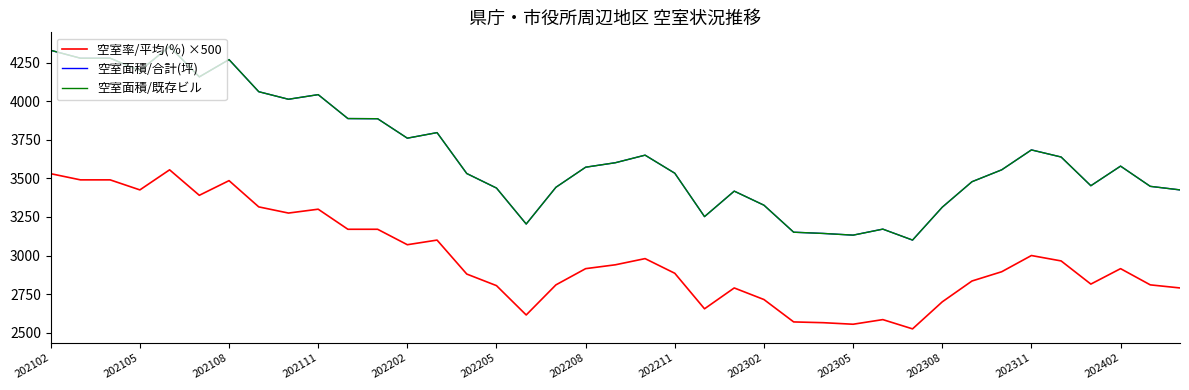

Where does the 空室率/平均(％) ×500 series first go above 2915?

202102